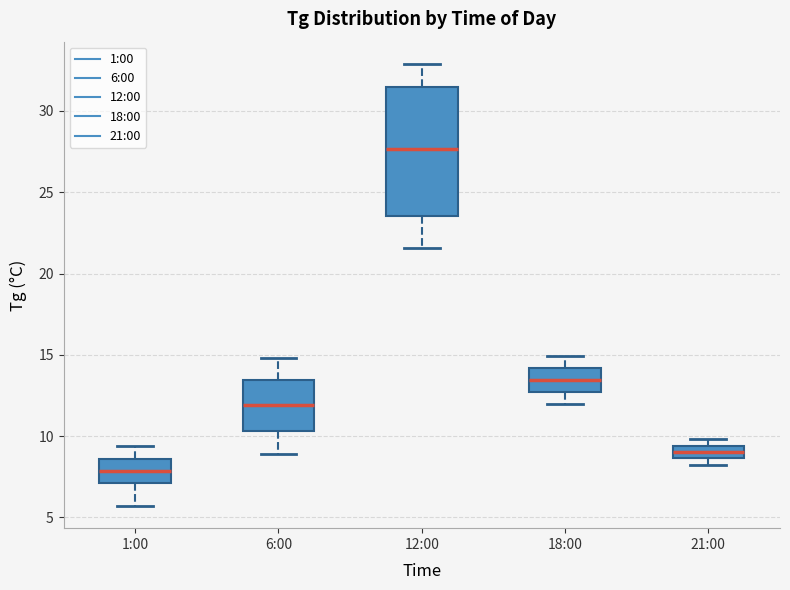

Reading left to right, read every box against the y-axis: the position of its median line, the range the box covers, and the ends of its whiskers. The values are not printed on the chart, so give them approximately, as read against the axis.

1:00: median 8.0, box 7.0 to 8.5, whiskers 5.5 to 9.5
6:00: median 12.0, box 10.5 to 13.5, whiskers 9.0 to 15.0
12:00: median 27.5, box 23.5 to 31.5, whiskers 21.5 to 33.0
18:00: median 13.5, box 12.5 to 14.0, whiskers 12.0 to 15.0
21:00: median 9.0, box 8.5 to 9.5, whiskers 8.0 to 10.0